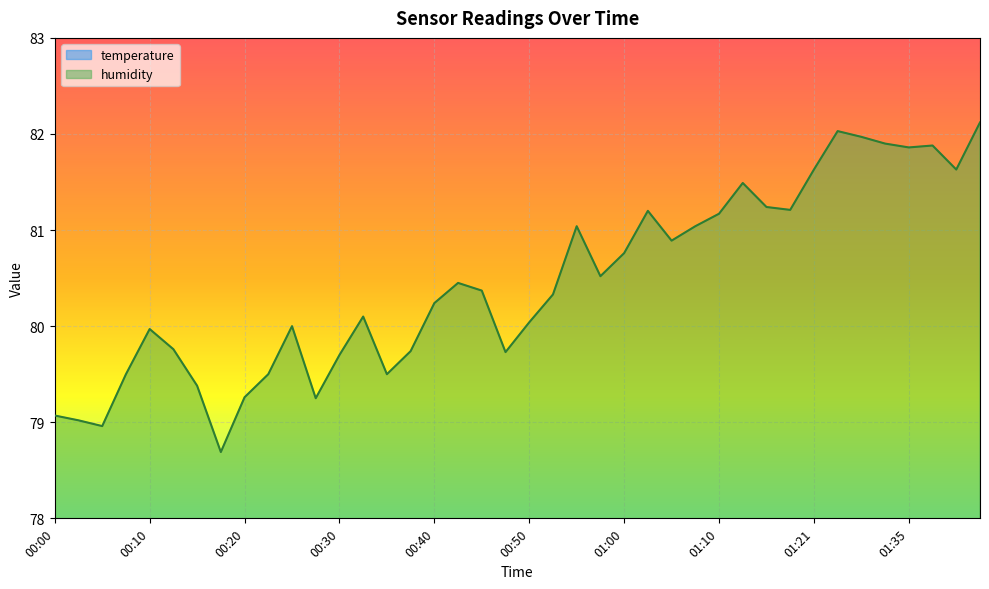

What is the difference between the highest and lowest values at 00:10?

69.0